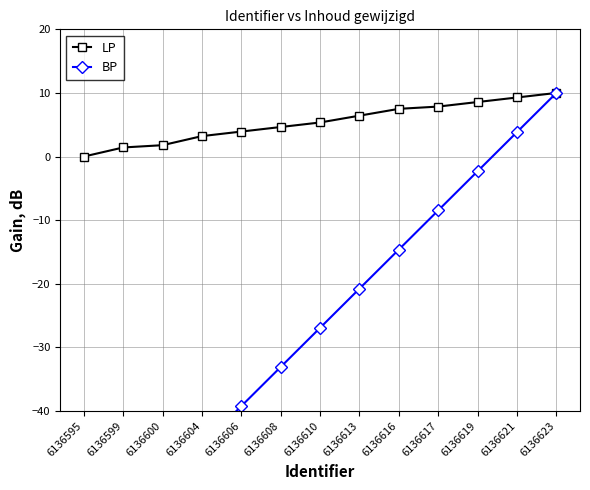

The BP series shows 16.9 at 6136623. True or false?

False